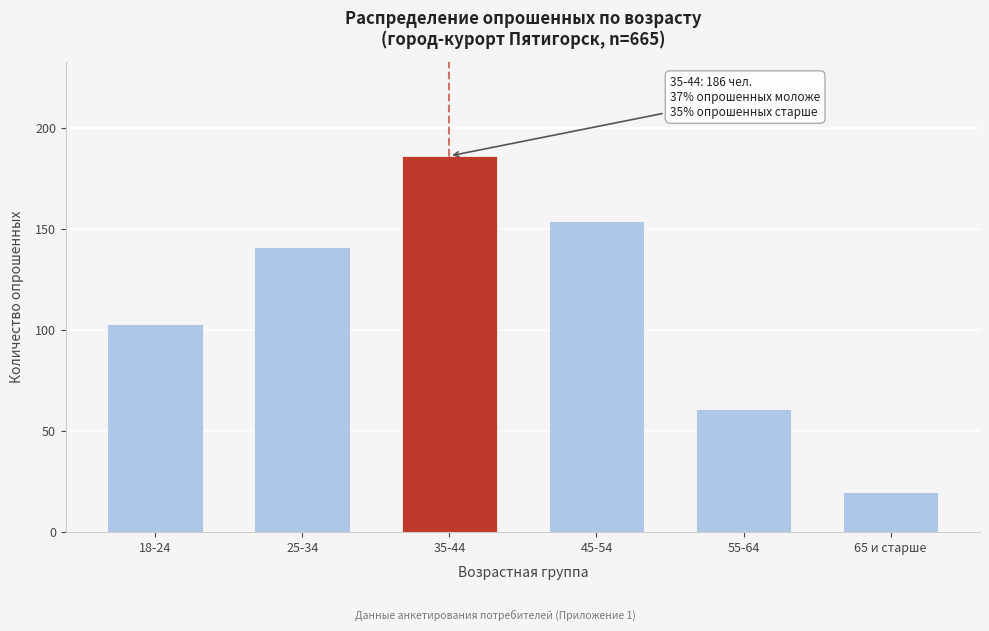

Reading right to left, list all the values displayed in this chart.

20	61	154	186	141	103